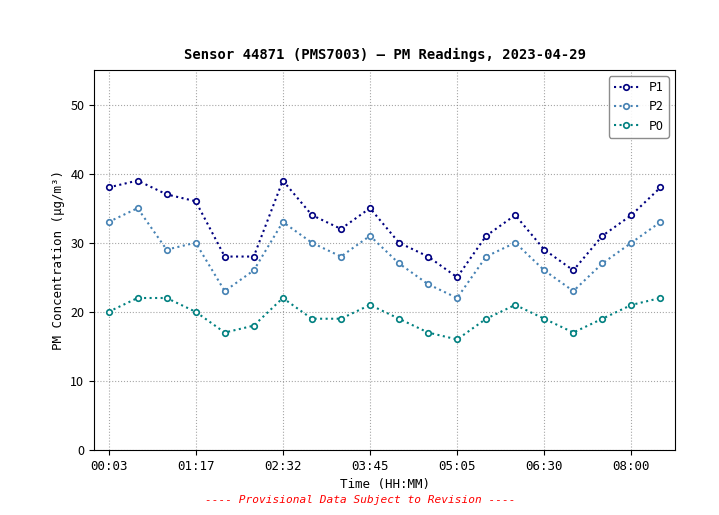

Which series has the largest total across all categories?

P1